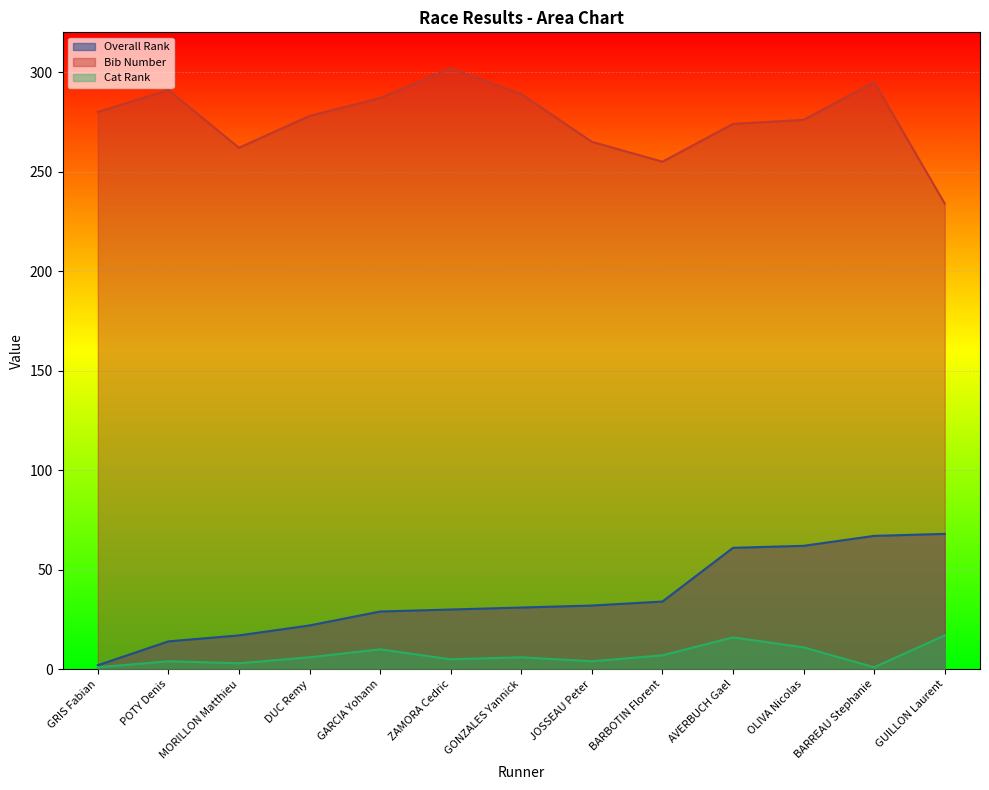

What is the difference between the highest and lowest values at BARBOTIN Florent?

248